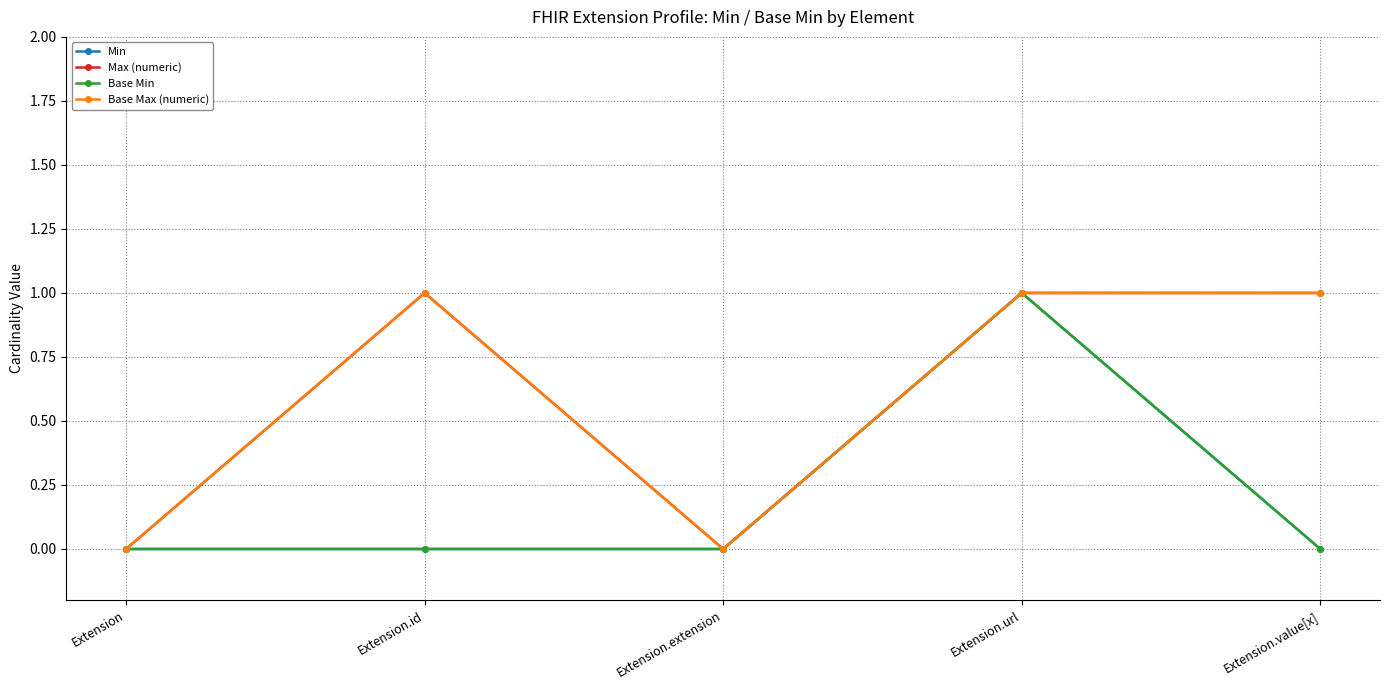

At which label does Max (numeric) reach its peak?

Extension.id